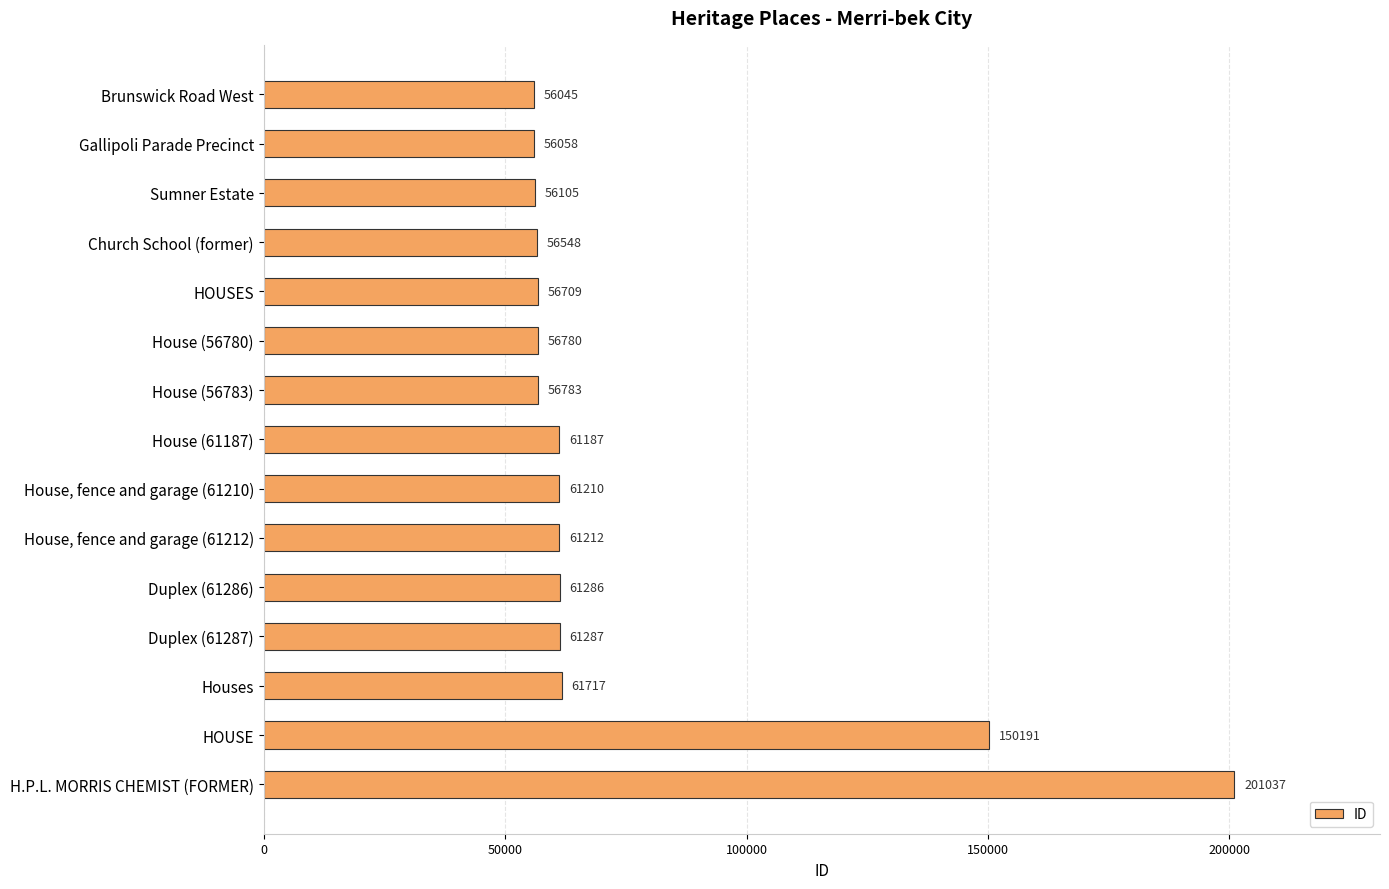

How many categories are shown in the chart?

15